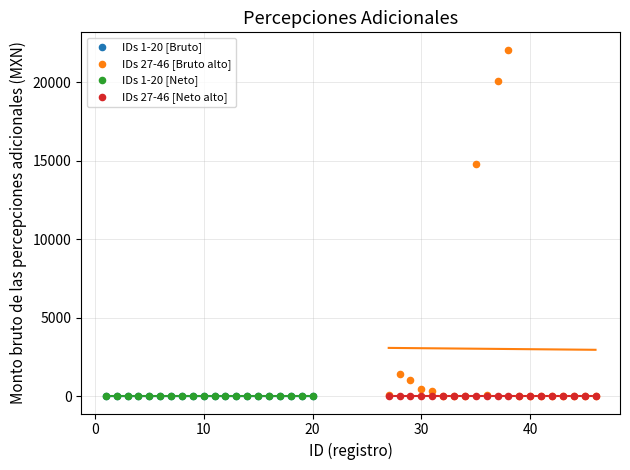

Which series reaches the maximum Y coordinate?

IDs 27-46 [Bruto alto]